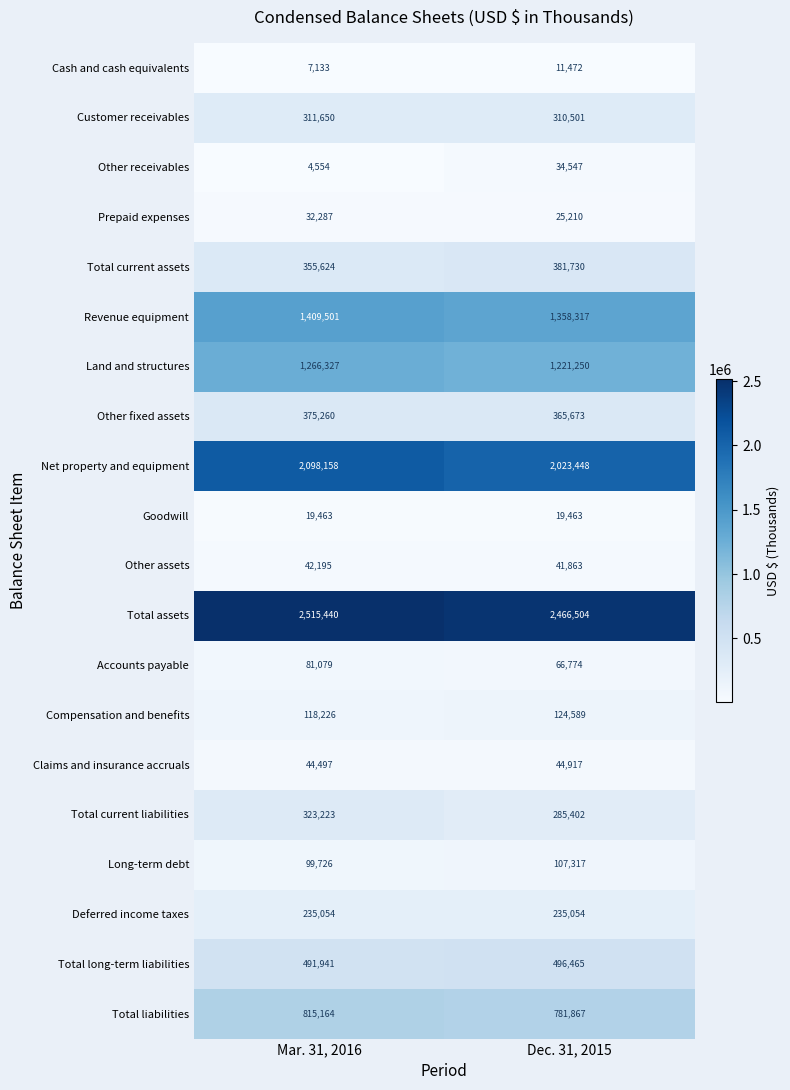

Between Mar. 31, 2016 and Dec. 31, 2015, which series saw the biggest shift?

Net property and equipment